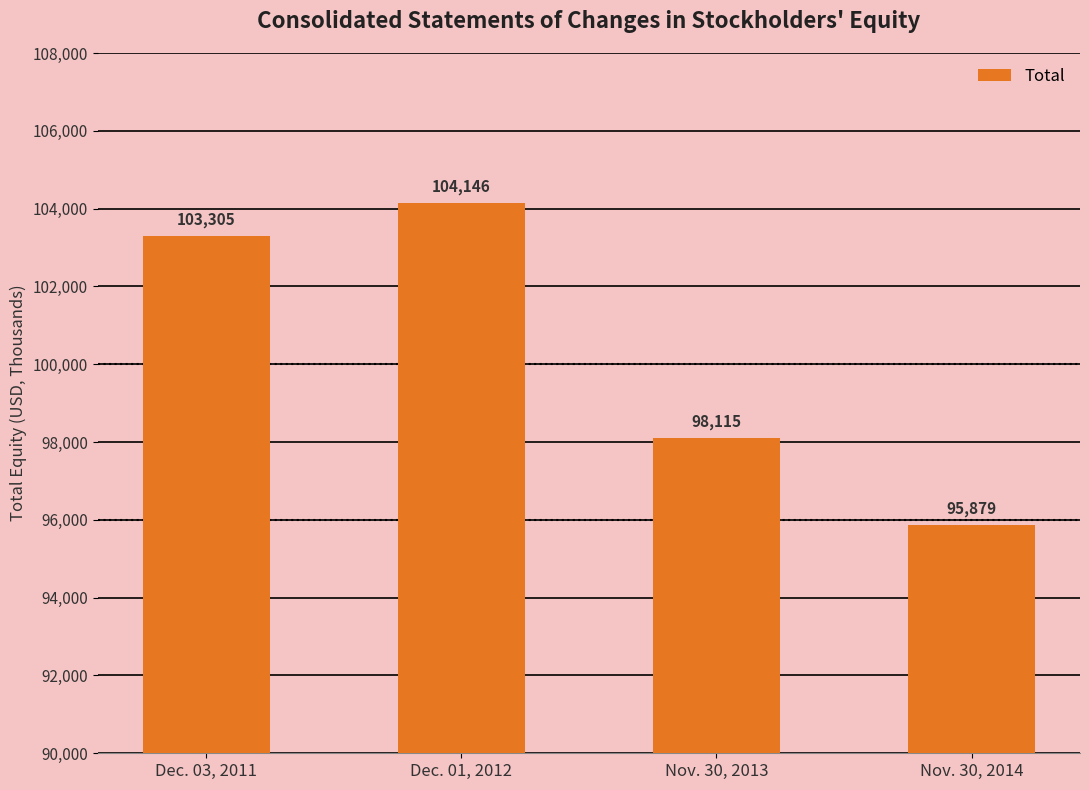

Rank the categories by value from lowest to highest.

Nov. 30, 2014, Nov. 30, 2013, Dec. 03, 2011, Dec. 01, 2012